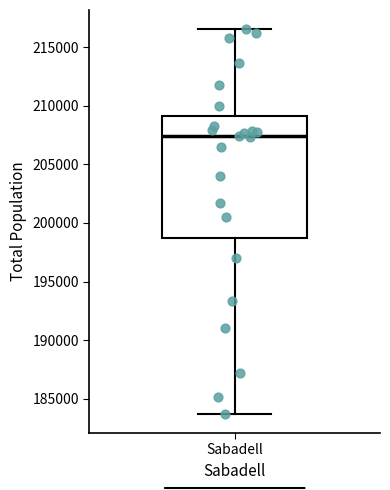

Transcribe this box plot: give where the median line is, the range the box spans, and where the two whiskers end, as read against the y-axis. The values are not printed on the chart, so give them approximately, as read against the axis.

median 207500, box 199000 to 209000, whiskers 183500 to 216500